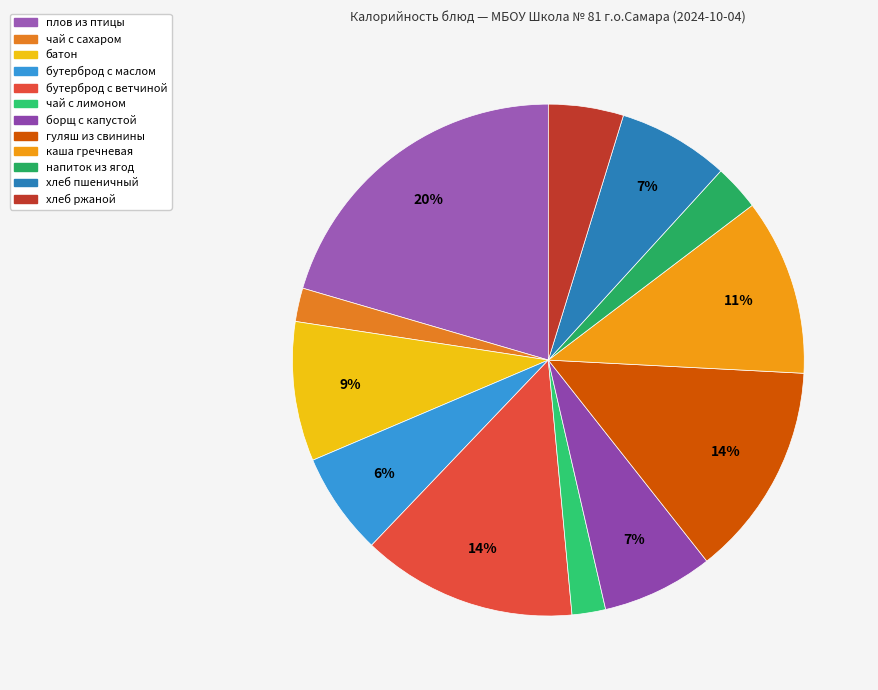

What is the total percentage of напиток из ягод and бутерброд с маслом?

9.4%